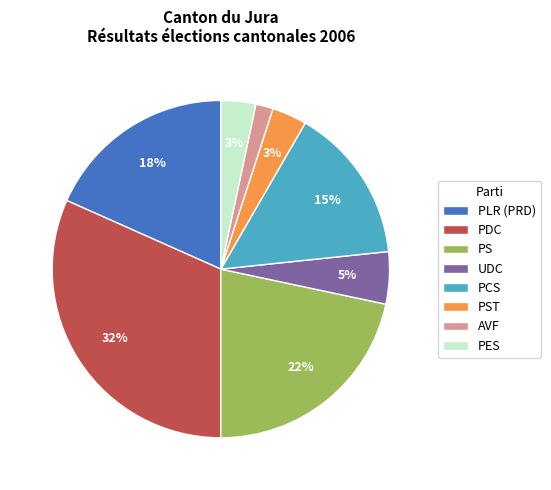

Which has a higher value, PS or AVF?

PS